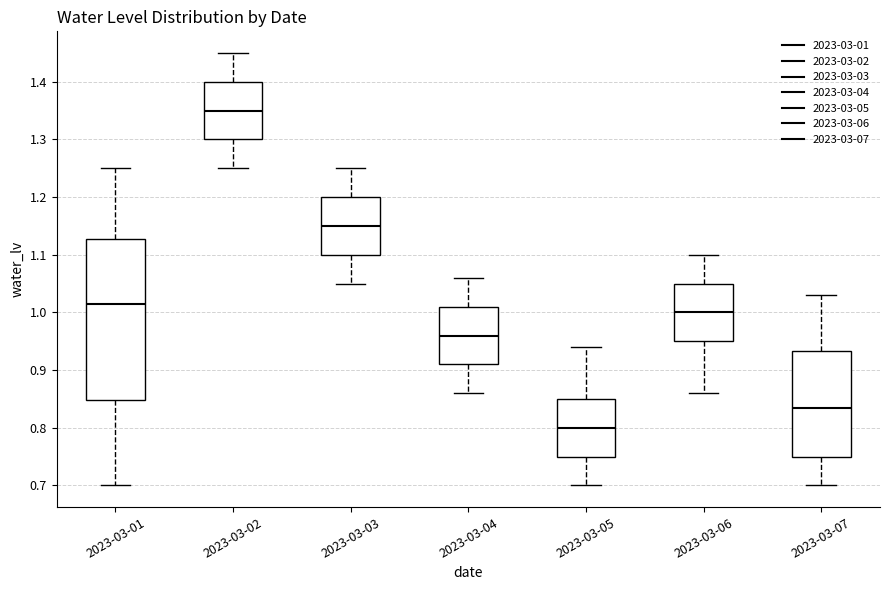

Where does the median line of the box for 2023-03-03 sit on the y-axis? The values are not printed on the chart, so give them approximately, as read against the axis.

1.15